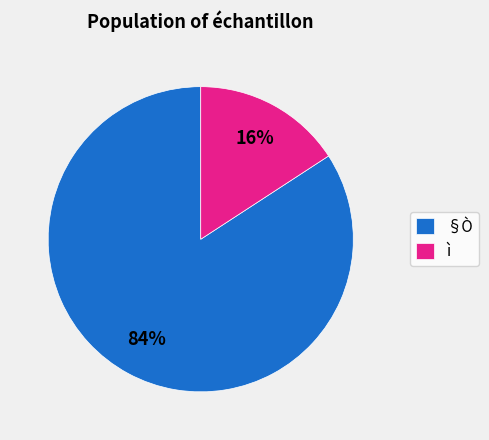

Does ì represent more than half of the total?

No